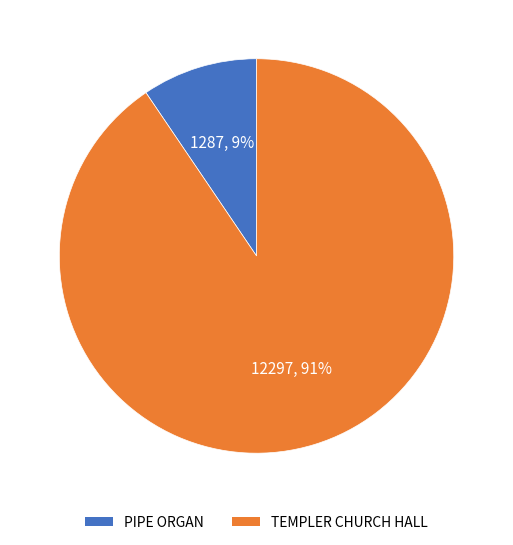

To the nearest percent, what percentage of the pie is TEMPLER CHURCH HALL?

91%